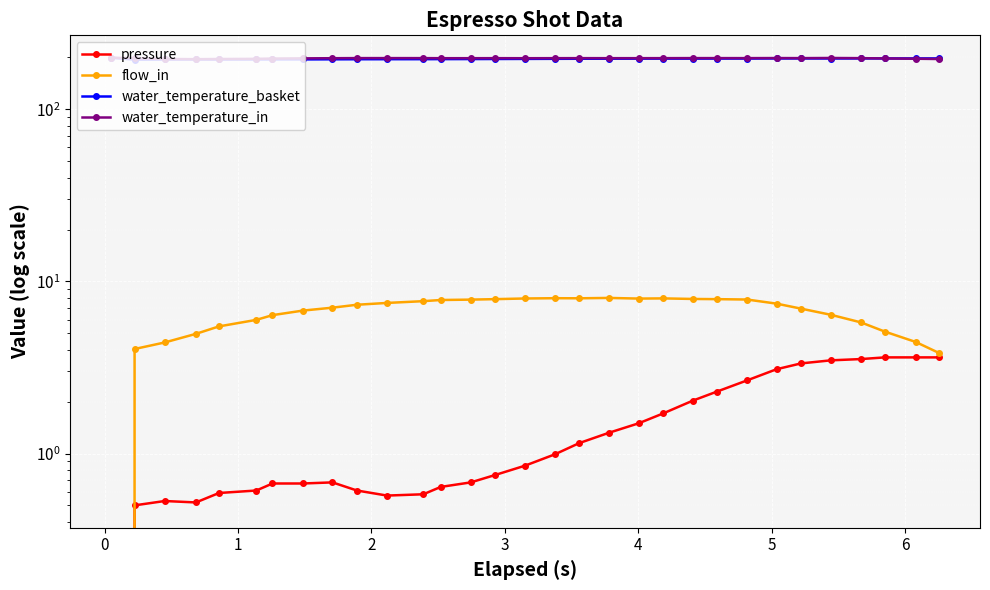

Which series has the largest range (max minus min)?

flow_in